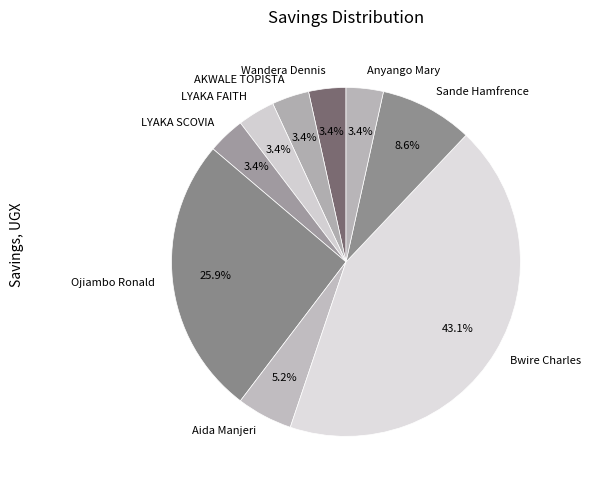

What is the largest slice in the pie chart?

Bwire Charles